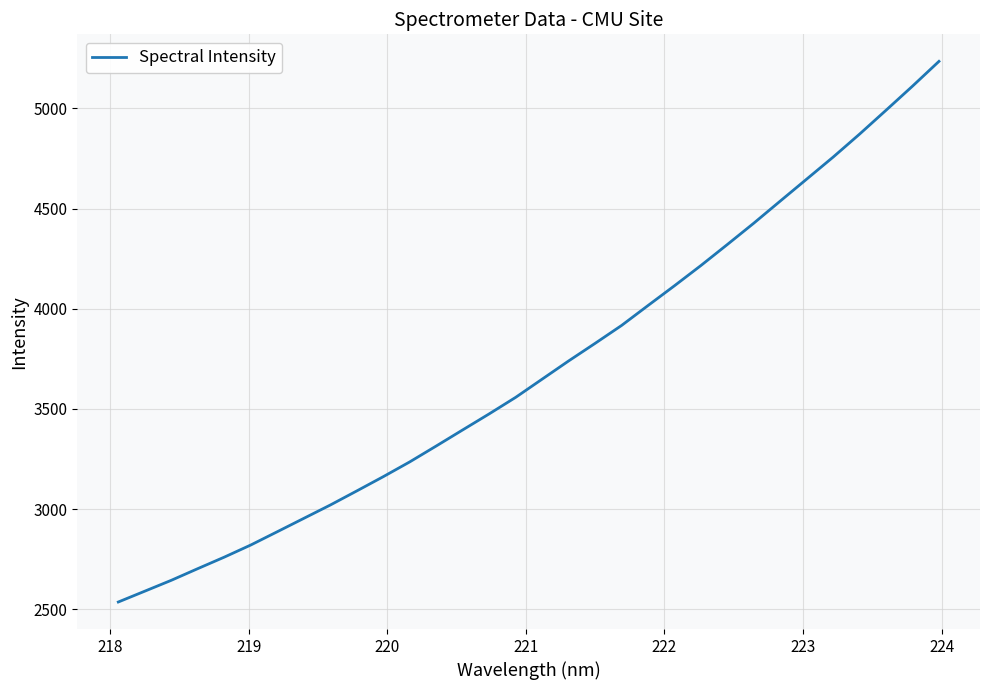

What is the difference between the maximum and minimum values?

2698.8